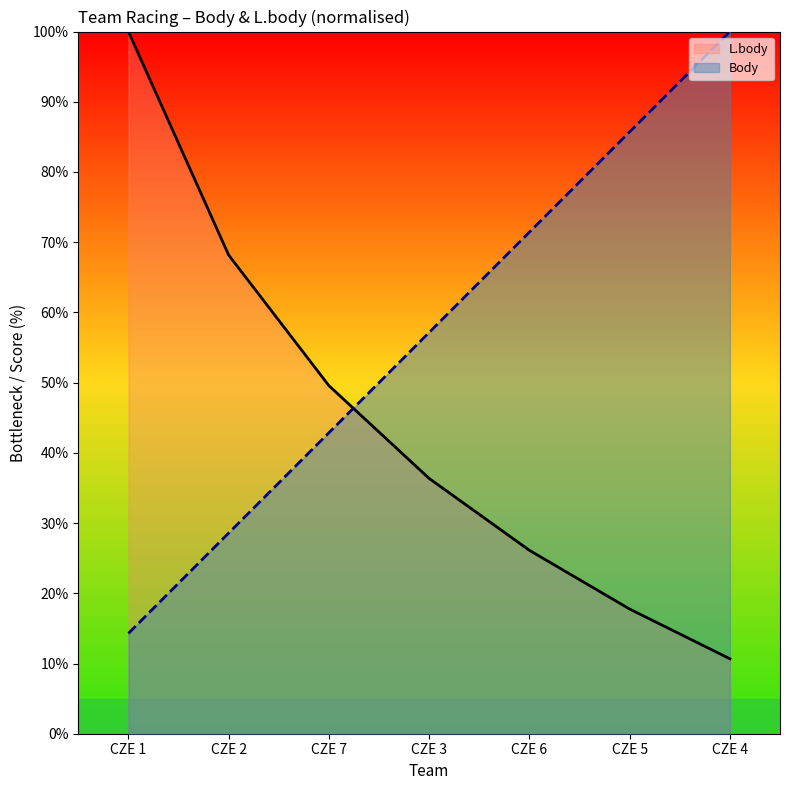

How many data points in L.body are less than 36?

3